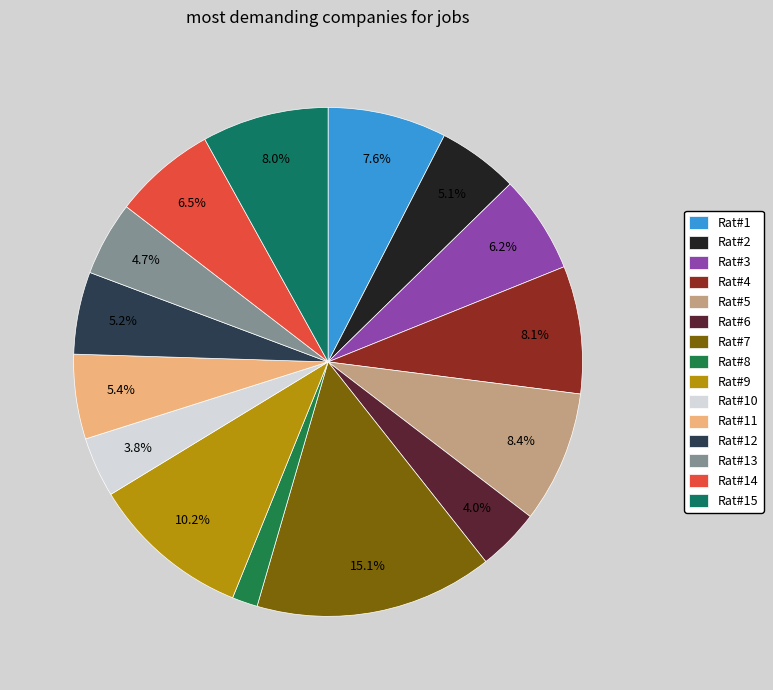

Does any single category account for the majority?

No